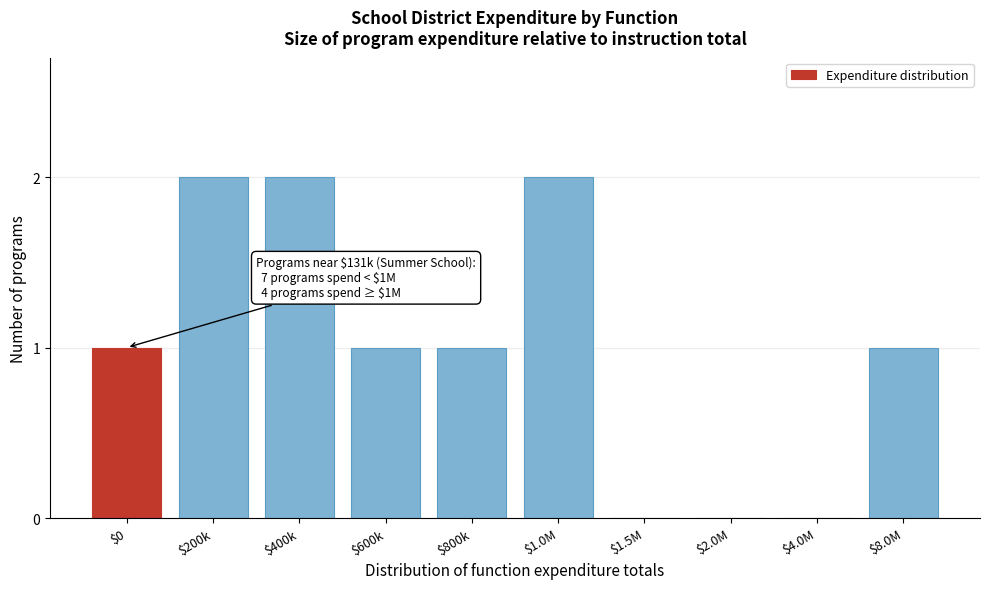

The value at $8.0M is 2. True or false?

False